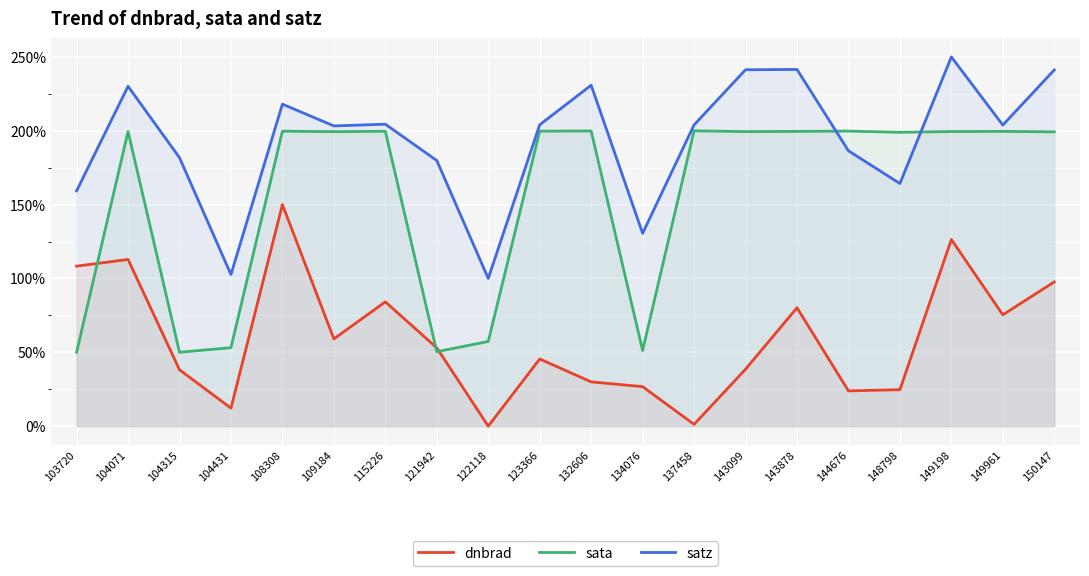

Reading left to right, what are all the values shown in this chart?

dnbrad: 103720=108.3	104071=112.9	104315=38.2	104431=12.2	108308=150.0	109184=59.1	115226=84.2	121942=53.0	122118=0.0	123366=45.5	132606=30.0	134076=26.8	137458=1.2	143099=38.5	143878=80.2	144676=23.9	148798=24.7	149198=126.4	149961=75.4	150147=97.7
sata: 103720=50.0	104071=199.5	104315=50.0	104431=53.1	108308=199.7	109184=199.4	115226=199.7	121942=50.4	122118=57.3	123366=199.7	132606=199.9	134076=51.2	137458=200.0	143099=199.4	143878=199.6	144676=199.8	148798=199.0	149198=199.5	149961=199.6	150147=199.3
satz: 103720=159.3	104071=230.1	104315=181.8	104431=102.7	108308=218.0	109184=203.3	115226=204.5	121942=179.9	122118=100.0	123366=204.1	132606=230.9	134076=130.5	137458=204.0	143099=241.3	143878=241.5	144676=186.5	148798=164.3	149198=250.0	149961=203.9	150147=241.2